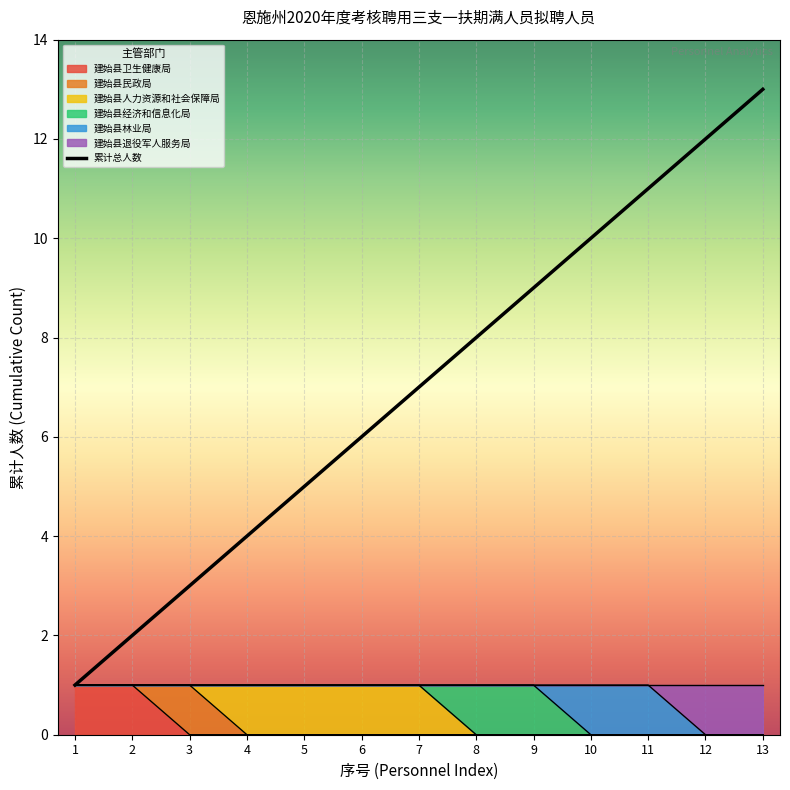

Rank the categories by value from highest to lowest.

13, 12, 11, 10, 9, 8, 7, 6, 5, 4, 3, 2, 1